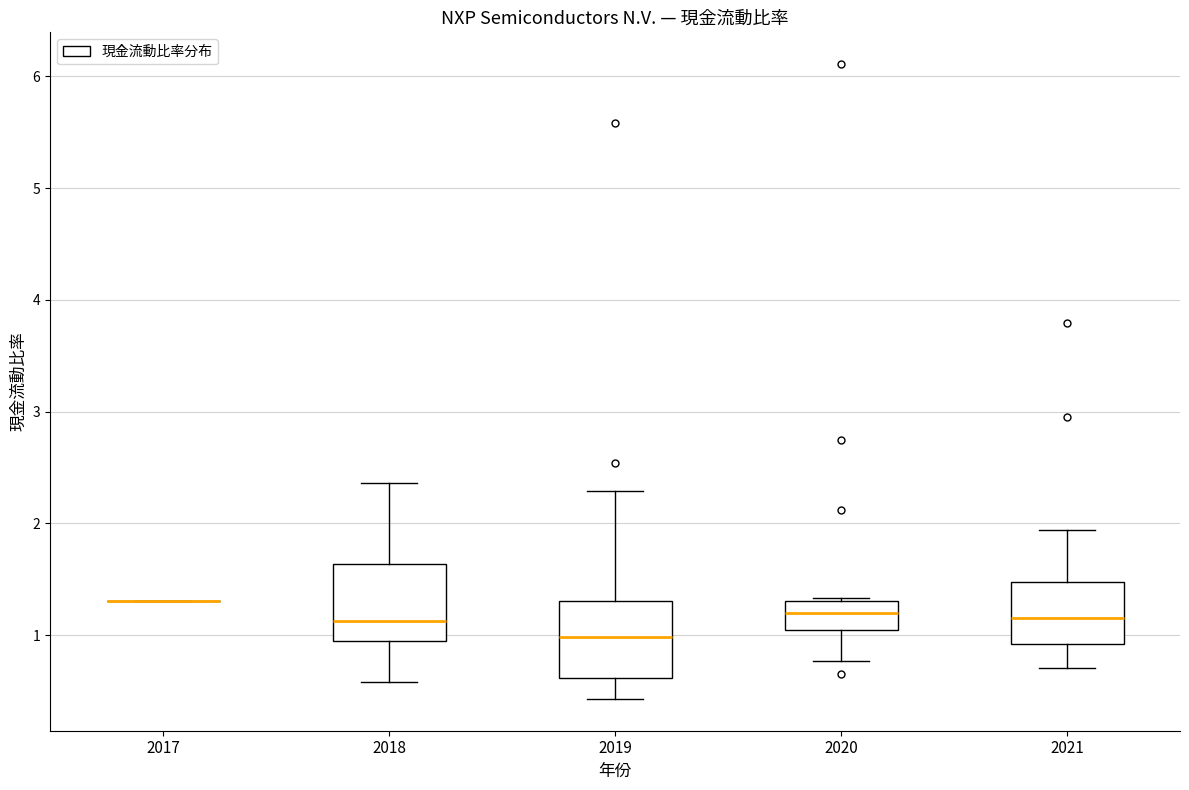

Reading left to right, read every box against the y-axis: the position of its median line, the range the box covers, and the ends of its whiskers. The values are not printed on the chart, so give them approximately, as read against the axis.

2017: box collapsed to a line at 1.3, whiskers 1.3 to 1.3
2018: median 1.1, box 0.9 to 1.6, whiskers 0.6 to 2.4
2019: median 1.0, box 0.6 to 1.3, whiskers 0.4 to 2.3
2020: median 1.2, box 1.1 to 1.3, whiskers 0.8 to 1.3
2021: median 1.2, box 0.9 to 1.5, whiskers 0.7 to 1.9